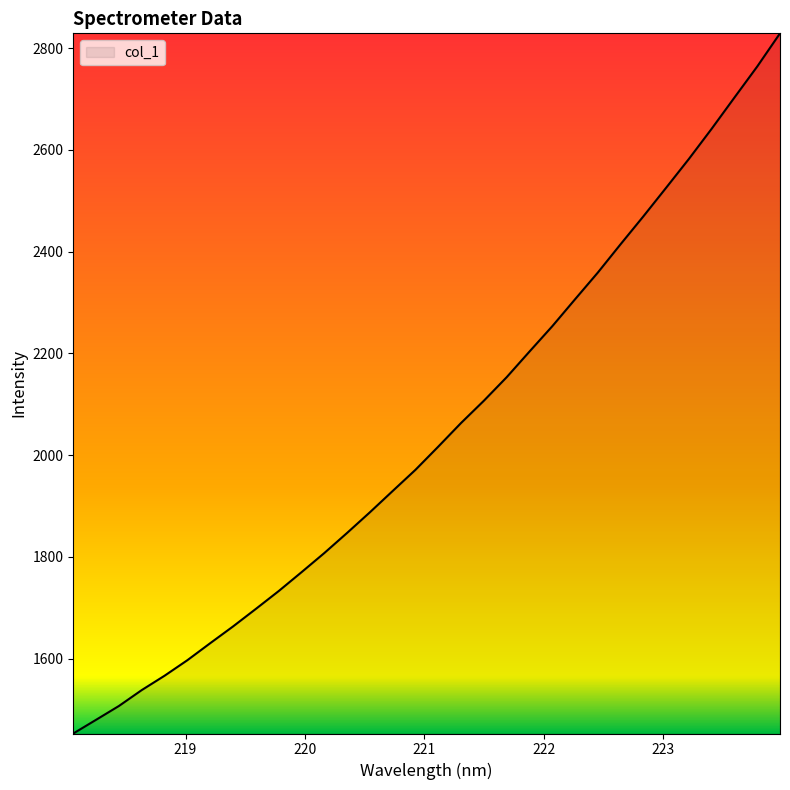

True or false: the data has more than 2 interior local peaks.

False